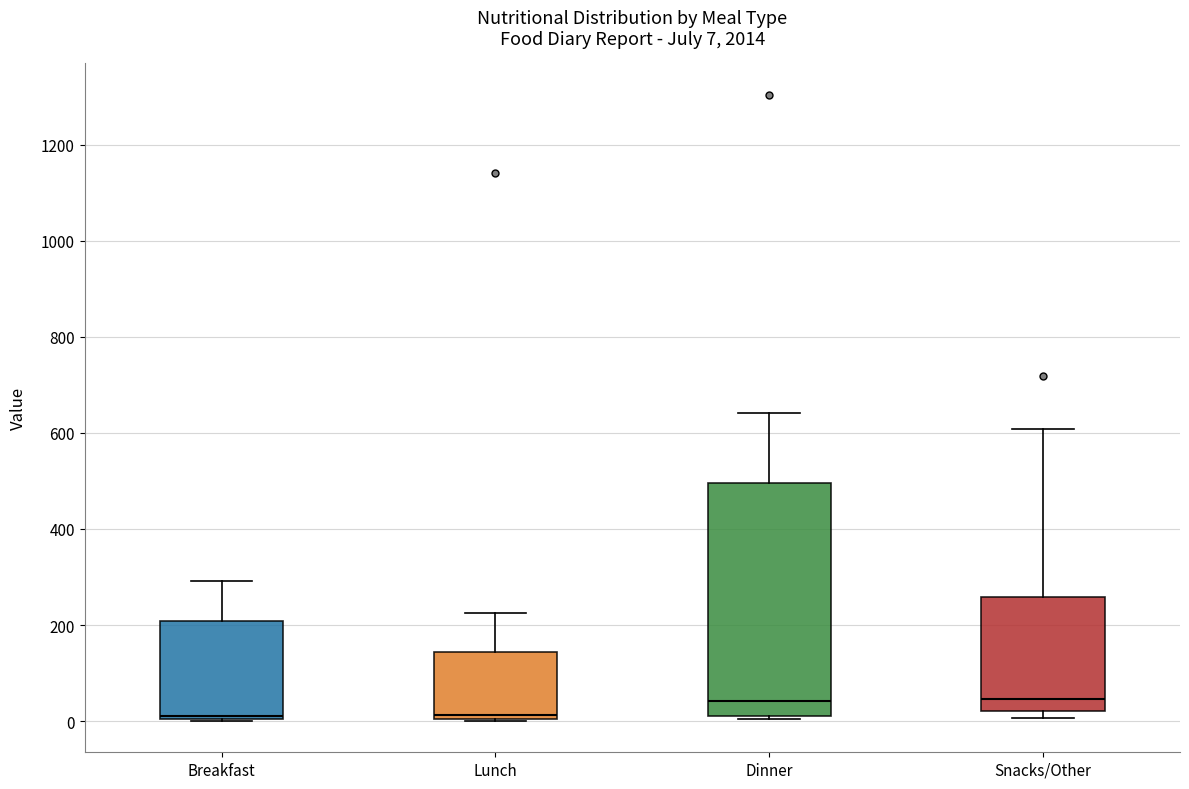

Which box is the tallest, from its lower edge to its upper edge?

Dinner